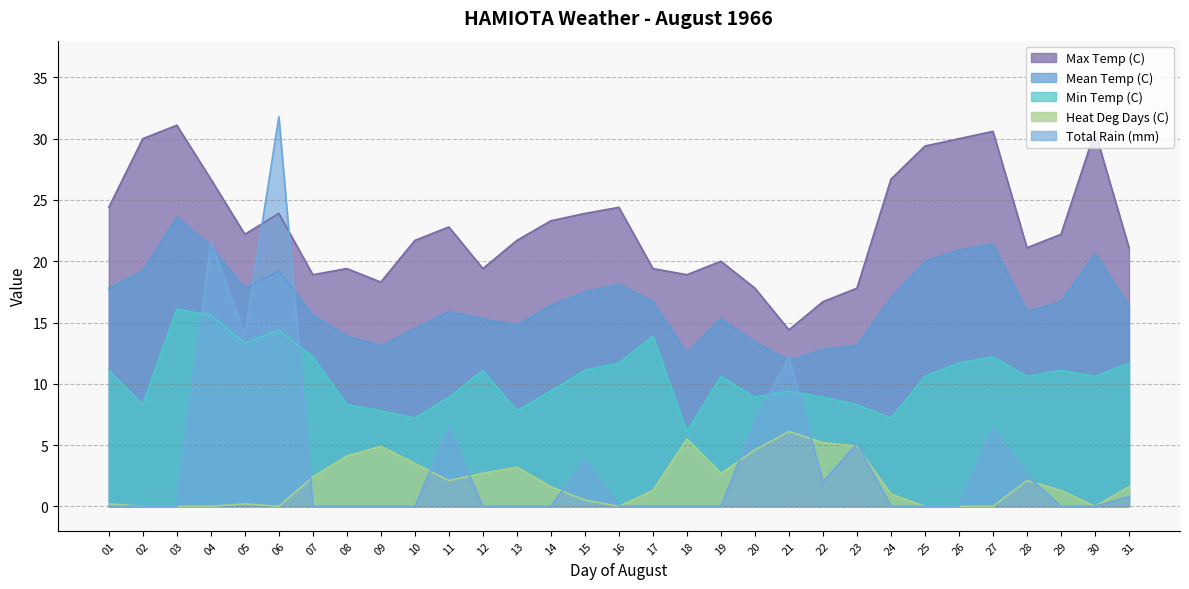

Where is the first local minimum for Heat Deg Days (C)?

06